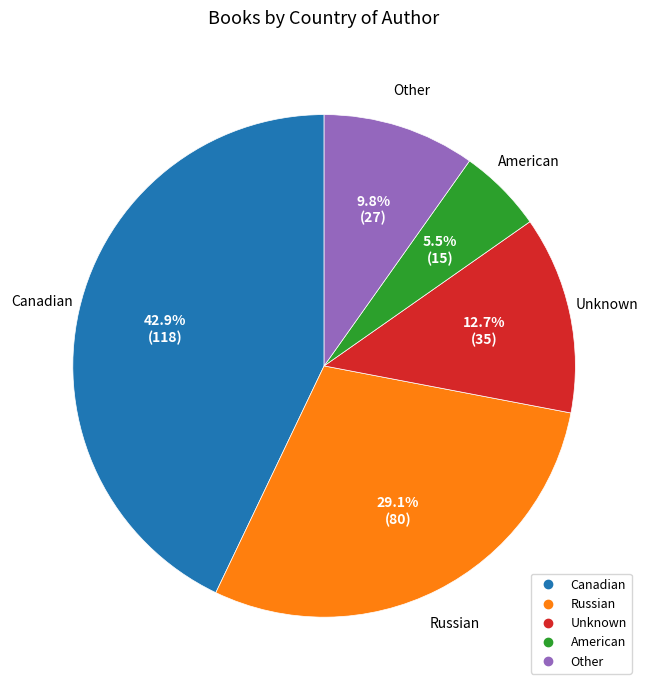

Count the number of slices in the pie.

5